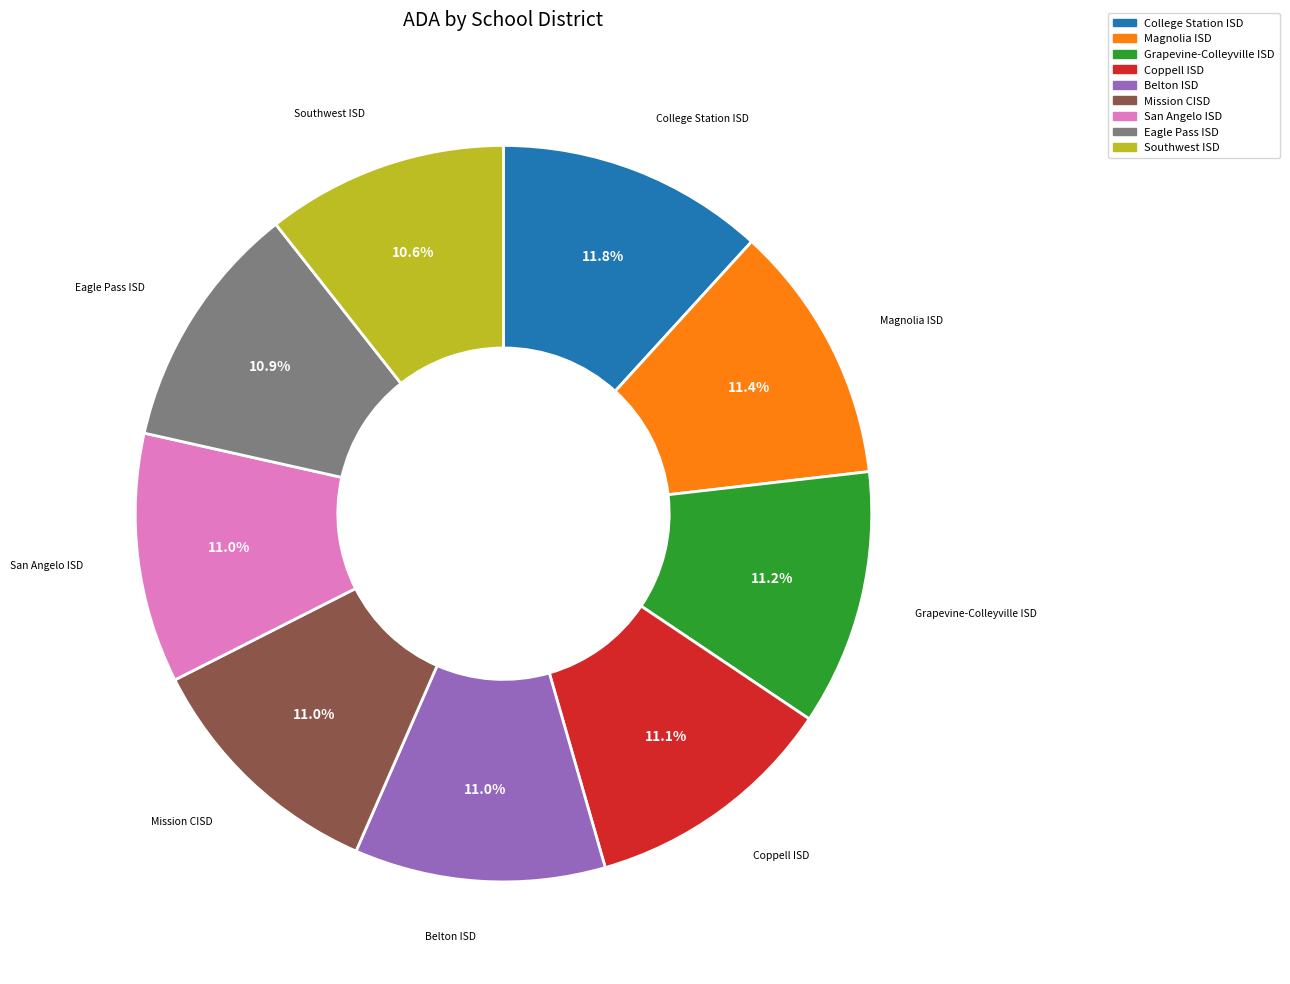

How much of the chart is everything except Southwest ISD?

89.4%